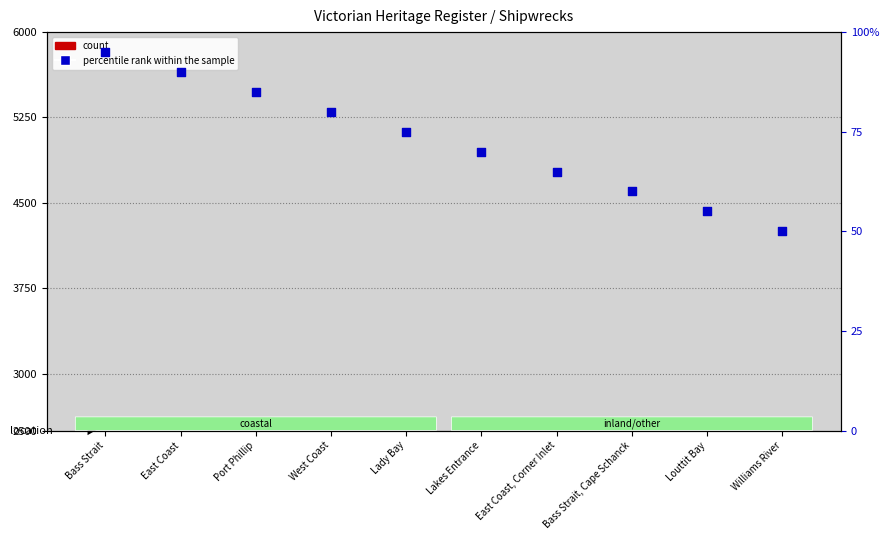

Which series contains the highest Y value?

percentile rank within the sample